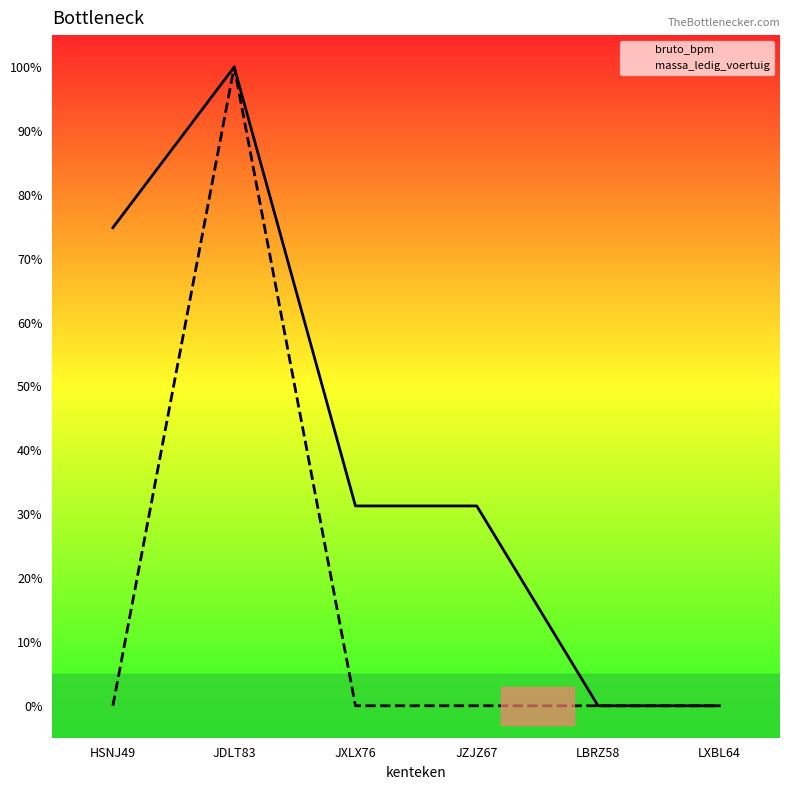

List the series in order of their peak value, highest first.

bruto_bpm, massa_ledig_voertuig